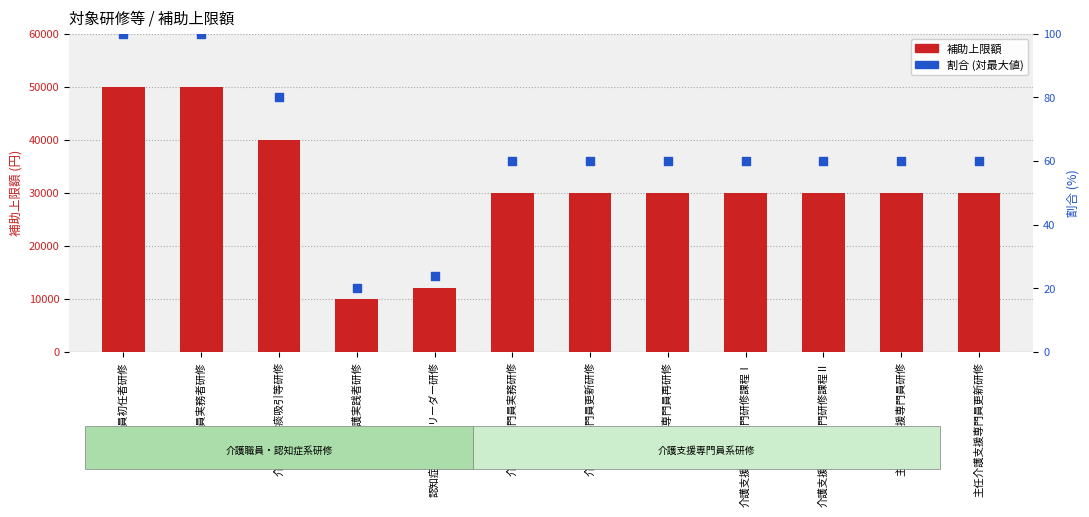

Which series reaches the maximum Y coordinate?

補助上限額